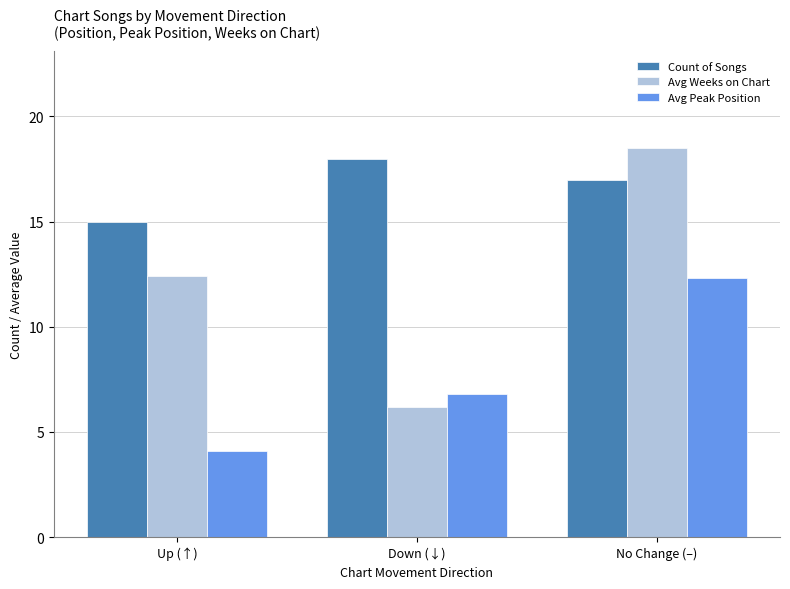

What is the total value across all series at Down (↓)?

31.0